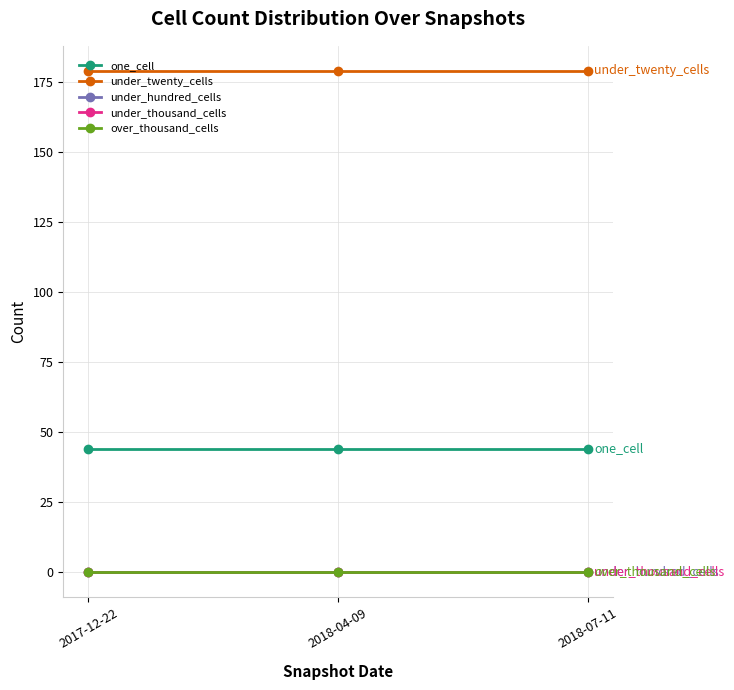

Does the chart have visible grid lines?

Yes